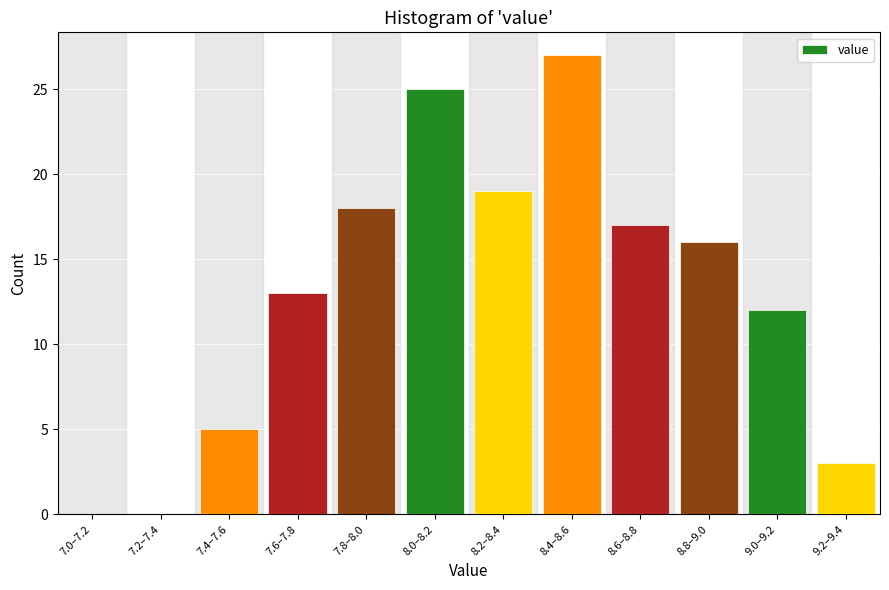

Reading left to right, list all the values displayed in this chart.

7.0–7.2=0	7.2–7.4=0	7.4–7.6=5	7.6–7.8=13	7.8–8.0=18	8.0–8.2=25	8.2–8.4=19	8.4–8.6=27	8.6–8.8=17	8.8–9.0=16	9.0–9.2=12	9.2–9.4=3